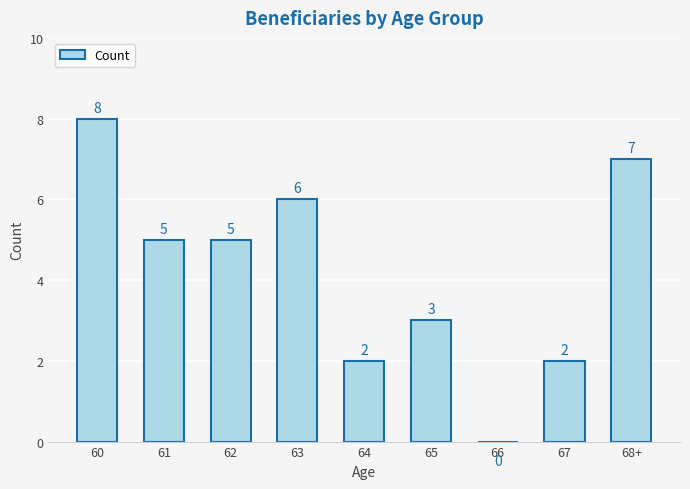

What is the greatest value displayed?

8